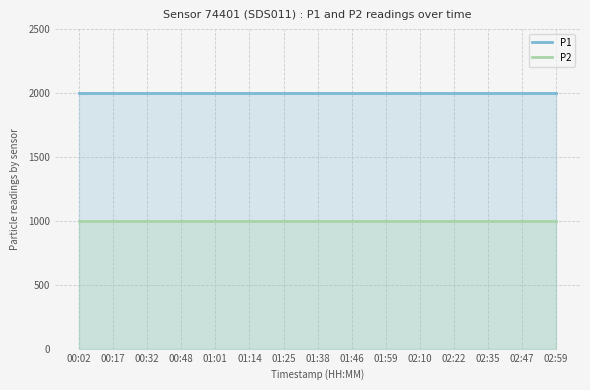

Which series changed the most between 01:46 and 02:47?

P1